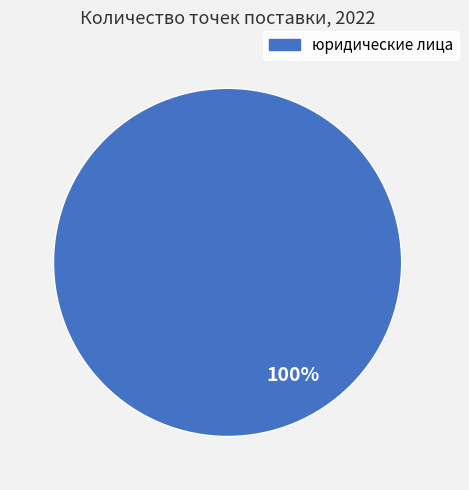

Is there any slice that represents more than half of the pie?

Yes